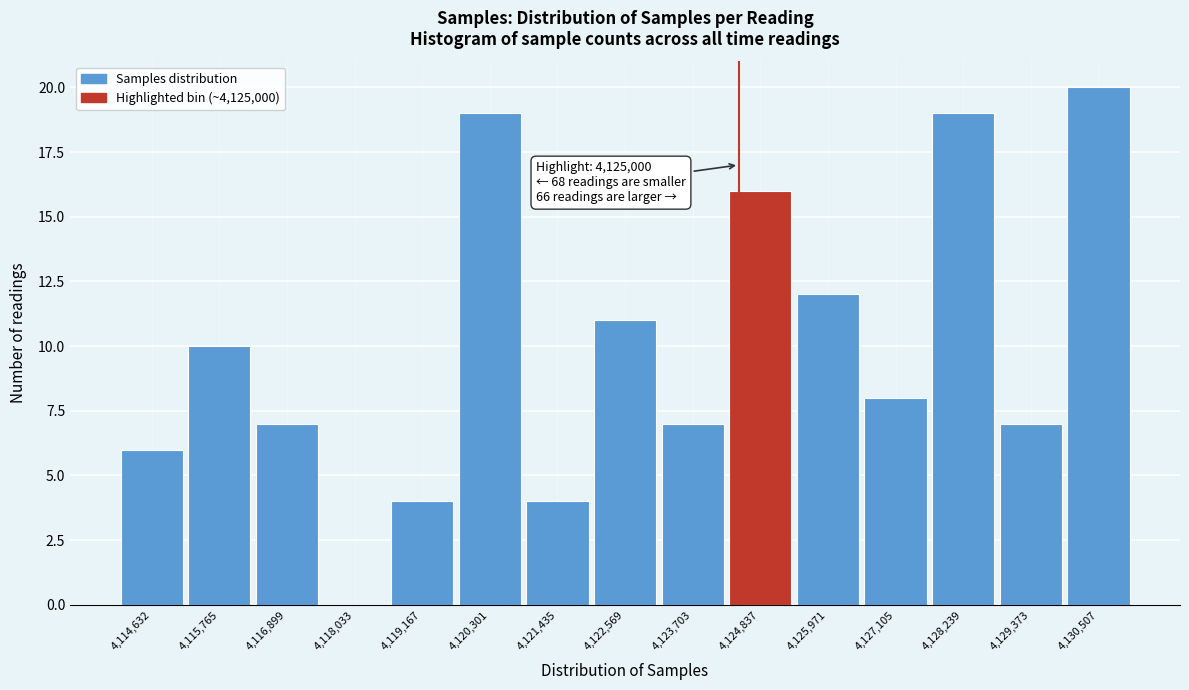

Reading right to left, what are all the values shown in this chart?

4,130,507=20	4,129,373=7	4,128,239=19	4,127,105=8	4,125,971=12	4,124,837=16	4,123,703=7	4,122,569=11	4,121,435=4	4,120,301=19	4,119,167=4	4,118,033=0	4,116,899=7	4,115,765=10	4,114,632=6